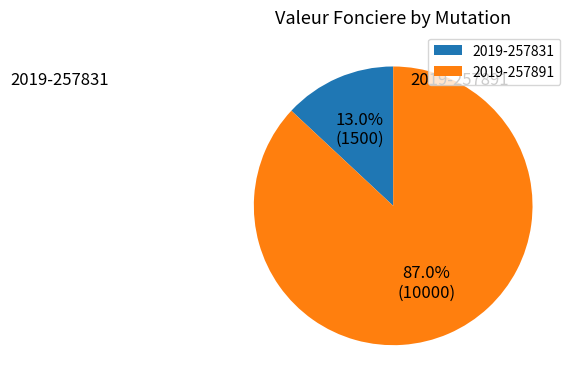

How many segments does this pie chart have?

2